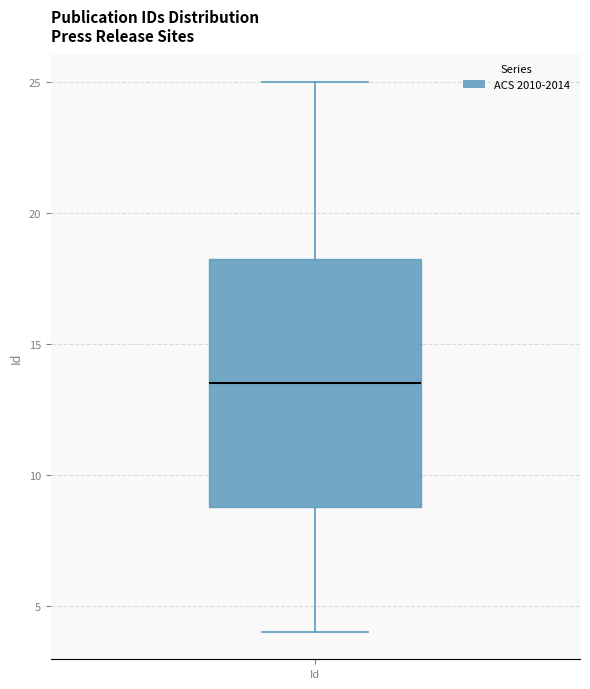

Where does the lower whisker of the box for Id end on the y-axis? The values are not printed on the chart, so give them approximately, as read against the axis.

4.0